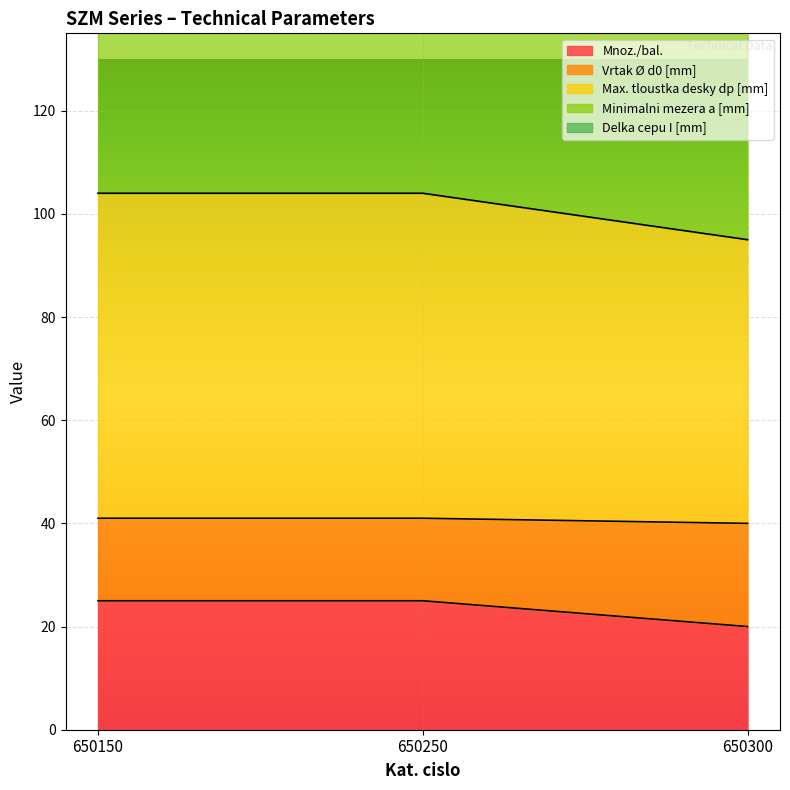

What is the difference between the highest and lowest values at 650250?

149